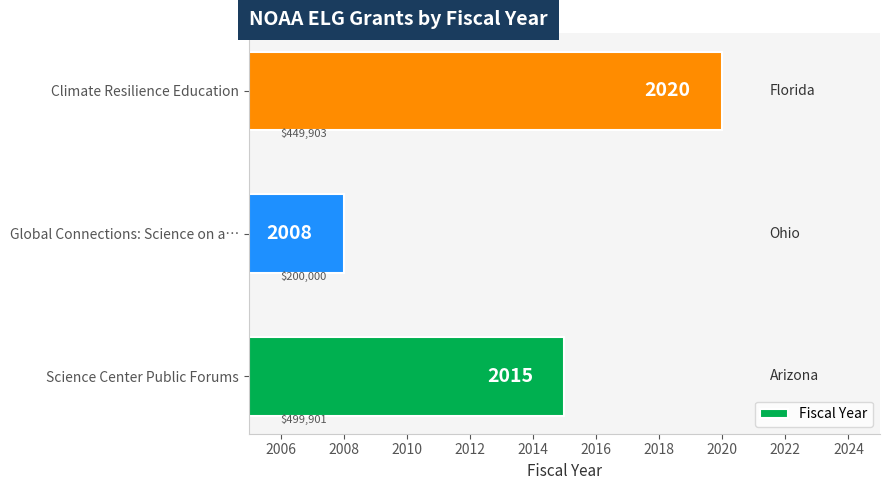

Where is the data nearest to the value 2014?

Science Center Public Forums